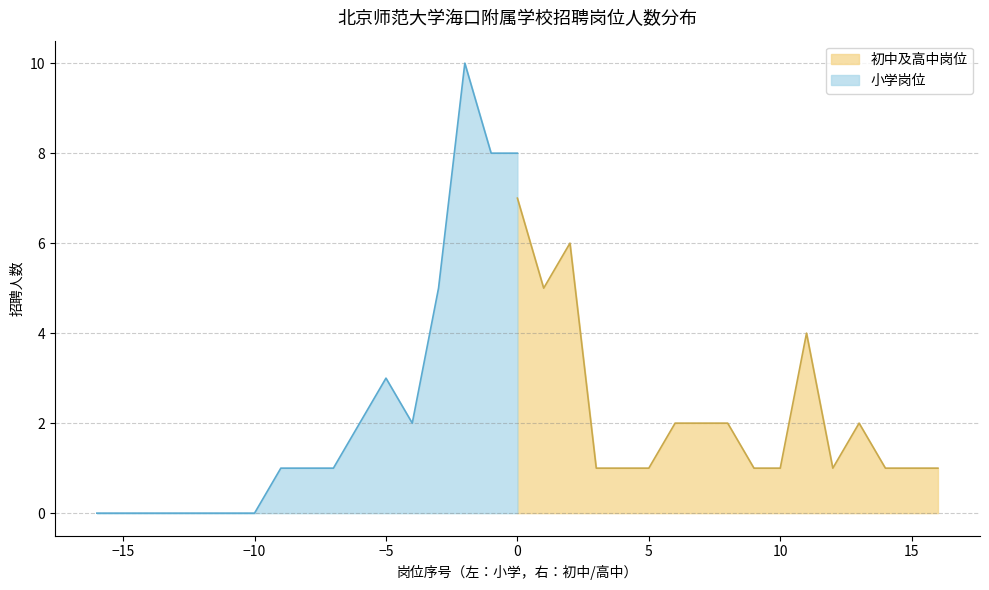

The 初中及高中岗位 series shows 4 at 0. True or false?

False